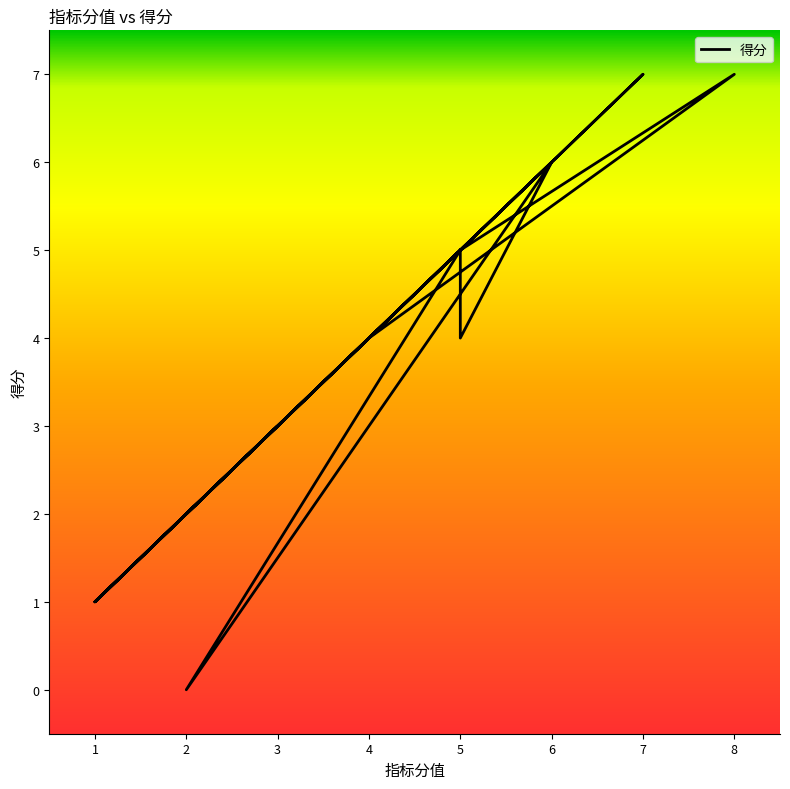

What is the label of the 13th point from the right?

3